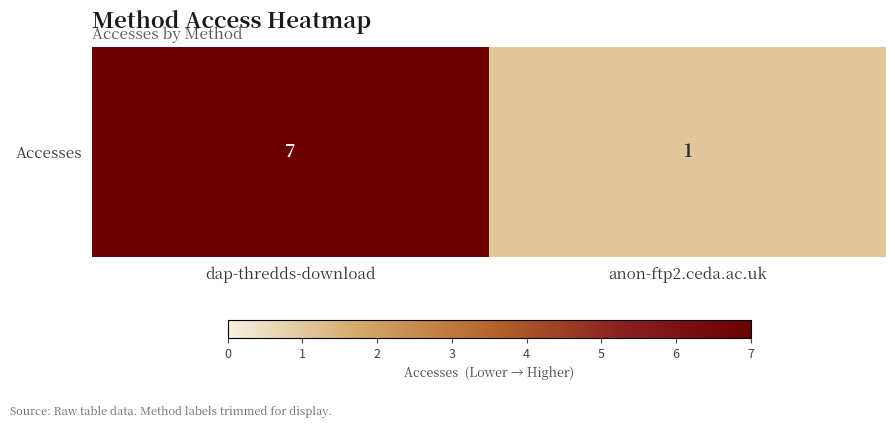

Is it true that the value at dap-thredds-download is 9?

False